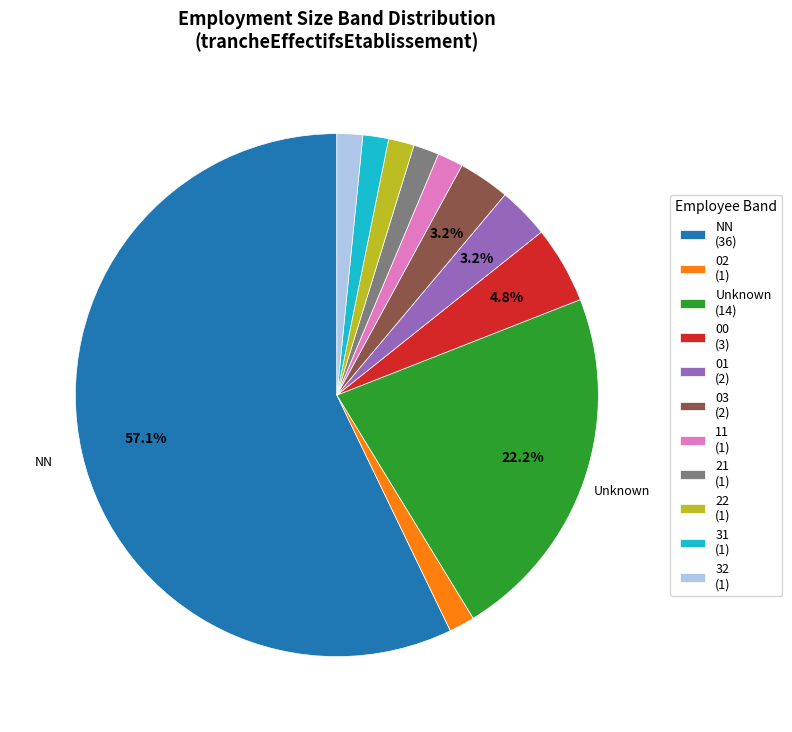

Which category has the biggest portion of the pie?

NN (36)